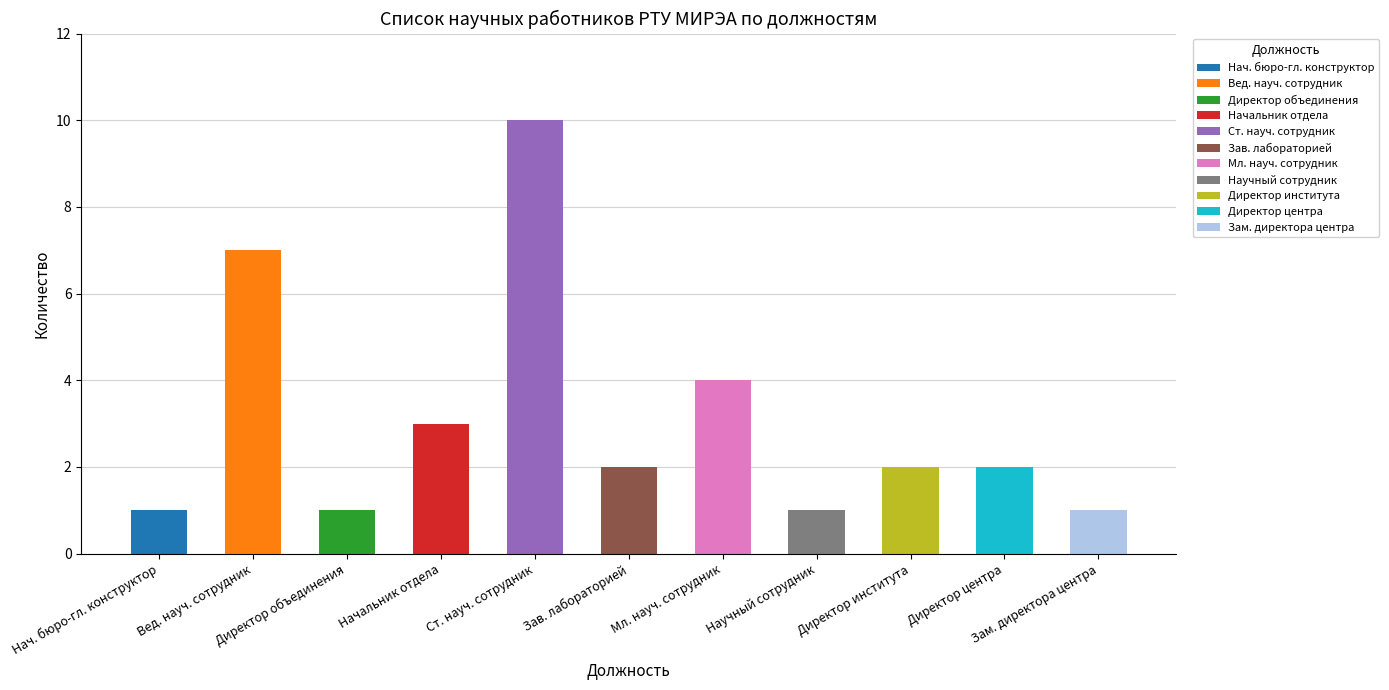

How many categories are shown in the chart?

11